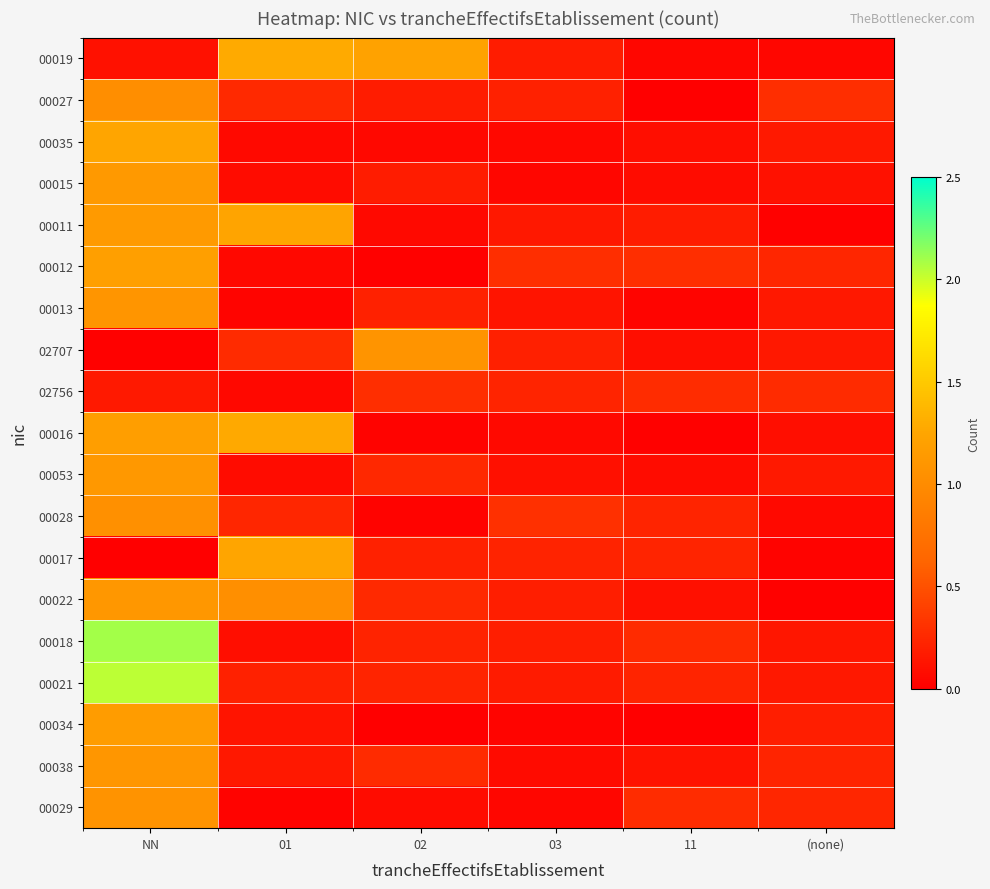

Reading left to right, what are all the values shown in this chart?

00019: NN=0.1	01=1.3	02=1.2	03=0.2	11=0.0	(none)=0.0
00027: NN=1.0	01=0.3	02=0.2	03=0.2	11=0.0	(none)=0.3
00035: NN=1.2	01=0.1	02=0.1	03=0.1	11=0.1	(none)=0.2
00015: NN=1.1	01=0.1	02=0.2	03=0.0	11=0.1	(none)=0.1
00011: NN=1.1	01=1.2	02=0.1	03=0.2	11=0.2	(none)=0.0
00012: NN=1.2	01=0.1	02=0.0	03=0.3	11=0.3	(none)=0.2
00013: NN=1.1	01=0.0	02=0.2	03=0.1	11=0.0	(none)=0.1
02707: NN=0.0	01=0.3	02=1.1	03=0.2	11=0.1	(none)=0.2
02756: NN=0.2	01=0.1	02=0.3	03=0.2	11=0.3	(none)=0.3
00016: NN=1.2	01=1.3	02=0.0	03=0.1	11=0.0	(none)=0.1
00053: NN=1.1	01=0.1	02=0.2	03=0.1	11=0.1	(none)=0.2
00028: NN=1.0	01=0.2	02=0.0	03=0.3	11=0.2	(none)=0.1
00017: NN=0.0	01=1.2	02=0.2	03=0.2	11=0.2	(none)=0.0
00022: NN=1.1	01=1.0	02=0.3	03=0.2	11=0.1	(none)=0.0
00018: NN=2.1	01=0.1	02=0.2	03=0.2	11=0.3	(none)=0.1
00021: NN=2.0	01=0.2	02=0.2	03=0.2	11=0.2	(none)=0.1
00034: NN=1.2	01=0.1	02=0.0	03=0.0	11=0.0	(none)=0.2
00038: NN=1.1	01=0.2	02=0.3	03=0.1	11=0.1	(none)=0.2
00029: NN=1.1	01=0.0	02=0.1	03=0.0	11=0.3	(none)=0.2